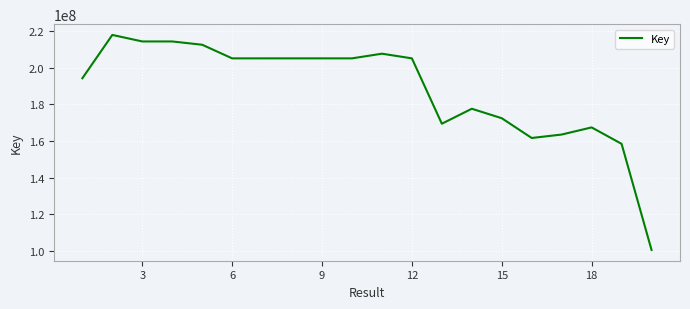

What is the difference between the maximum and minimum values?

117658332